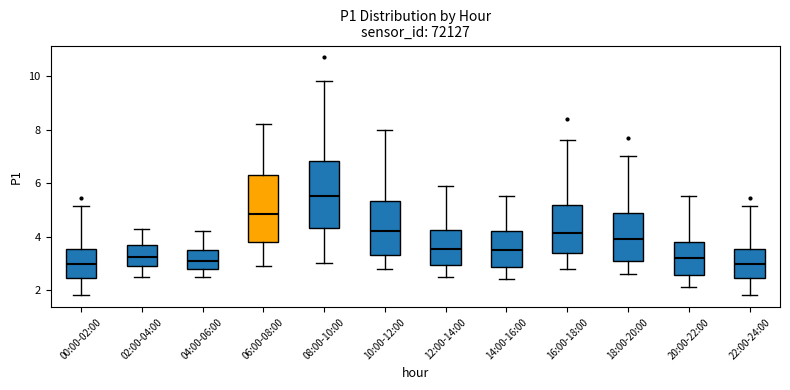

Reading left to right, transcribe this box plot: for each box, give where its median line is, the range the box spans, and where its two whiskers end, as read against the y-axis. The values are not printed on the chart, so give them approximately, as read against the axis.

00:00-02:00: median 3.0, box 2.4 to 3.6, whiskers 1.8 to 5.2
02:00-04:00: median 3.2, box 3.0 to 3.8, whiskers 2.6 to 4.4
04:00-06:00: median 3.2, box 2.8 to 3.6, whiskers 2.6 to 4.2
06:00-08:00: median 4.8, box 3.8 to 6.4, whiskers 3.0 to 8.2
08:00-10:00: median 5.6, box 4.4 to 6.8, whiskers 3.0 to 9.8
10:00-12:00: median 4.2, box 3.4 to 5.4, whiskers 2.8 to 8.0
12:00-14:00: median 3.6, box 3.0 to 4.2, whiskers 2.6 to 6.0
14:00-16:00: median 3.6, box 2.8 to 4.2, whiskers 2.4 to 5.6
16:00-18:00: median 4.2, box 3.4 to 5.2, whiskers 2.8 to 7.6
18:00-20:00: median 4.0, box 3.2 to 4.8, whiskers 2.6 to 7.0
20:00-22:00: median 3.2, box 2.6 to 3.8, whiskers 2.2 to 5.6
22:00-24:00: median 3.0, box 2.4 to 3.6, whiskers 1.8 to 5.2